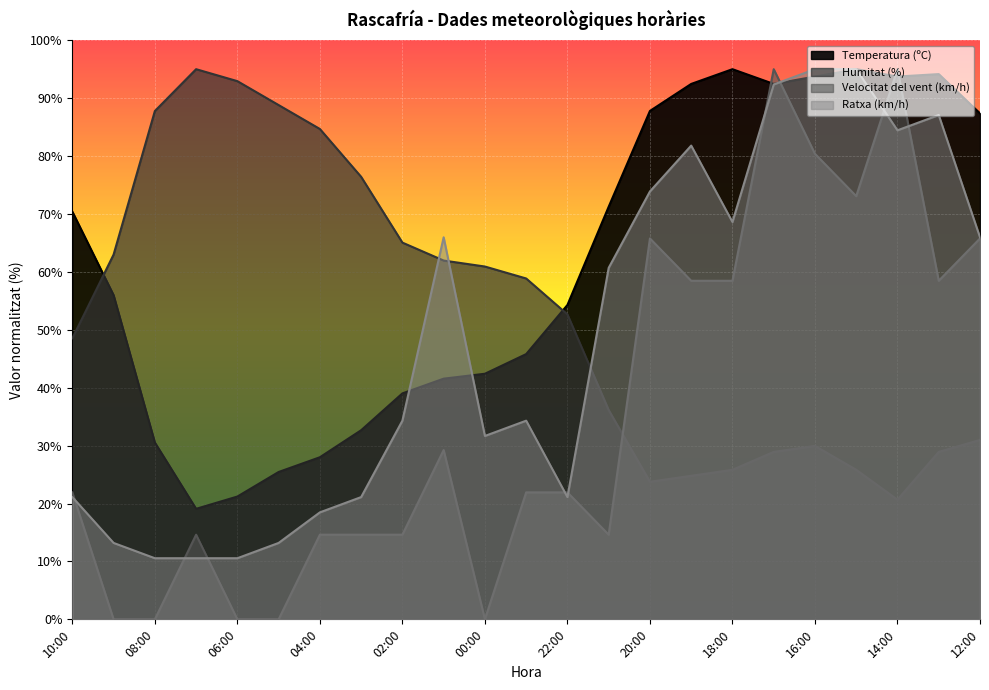

How many interior local valleys does the Temperatura (ºC) series have?

3